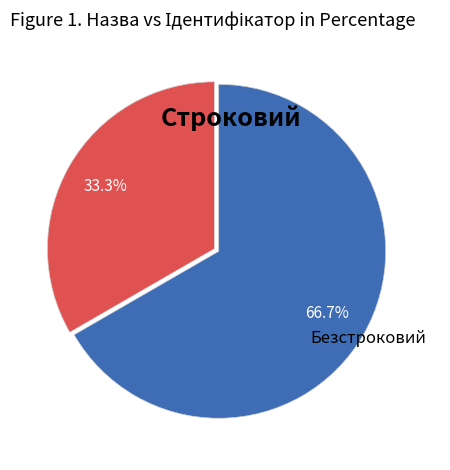

Does any single category account for the majority?

Yes